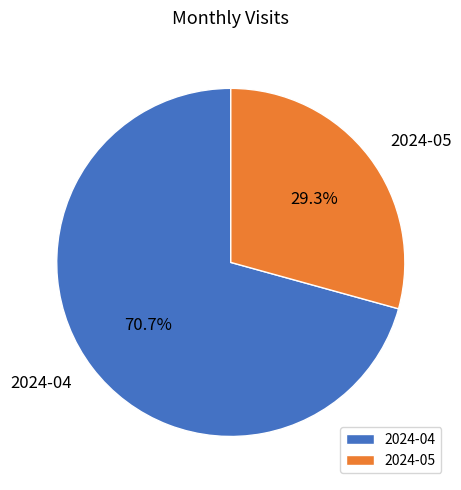

Is 2024-05 the majority of the pie?

No